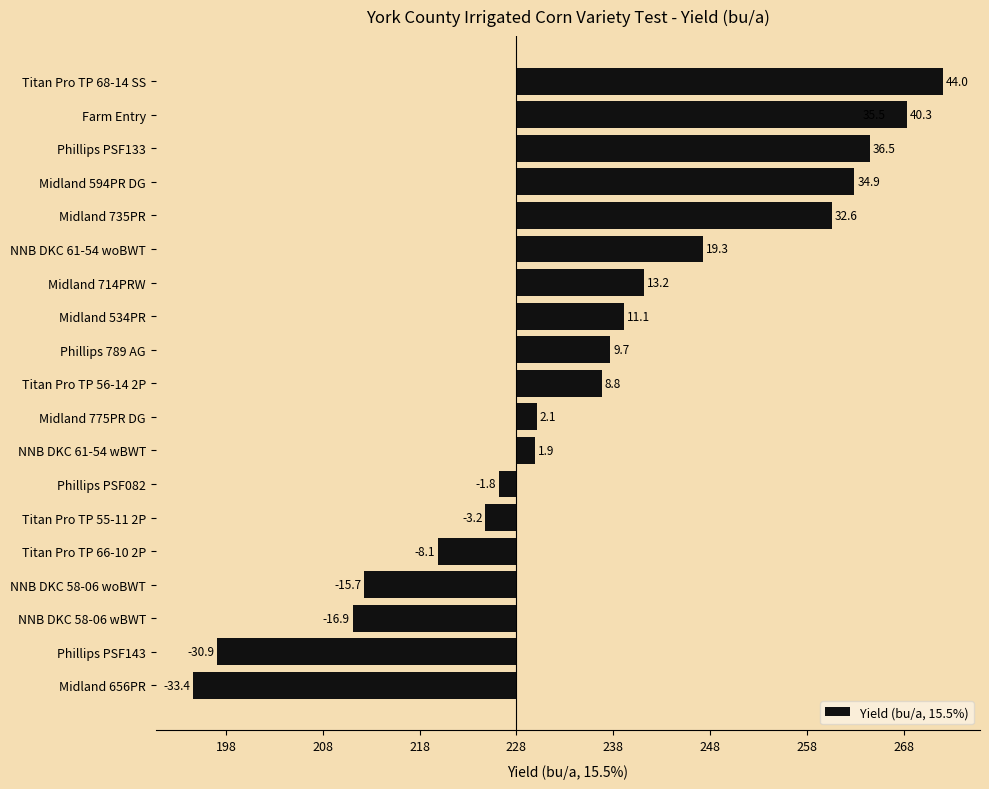

What position from the left is NNB DKC 58-06 wBWT?

18